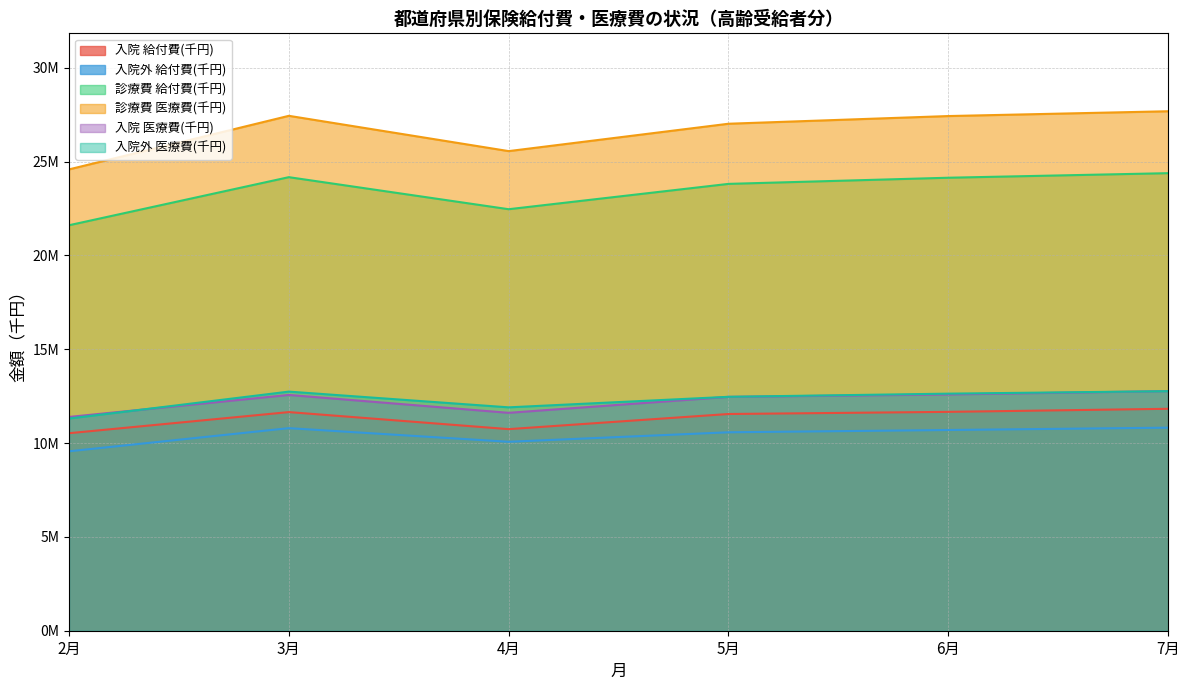

How many distinct data groups are displayed?

6